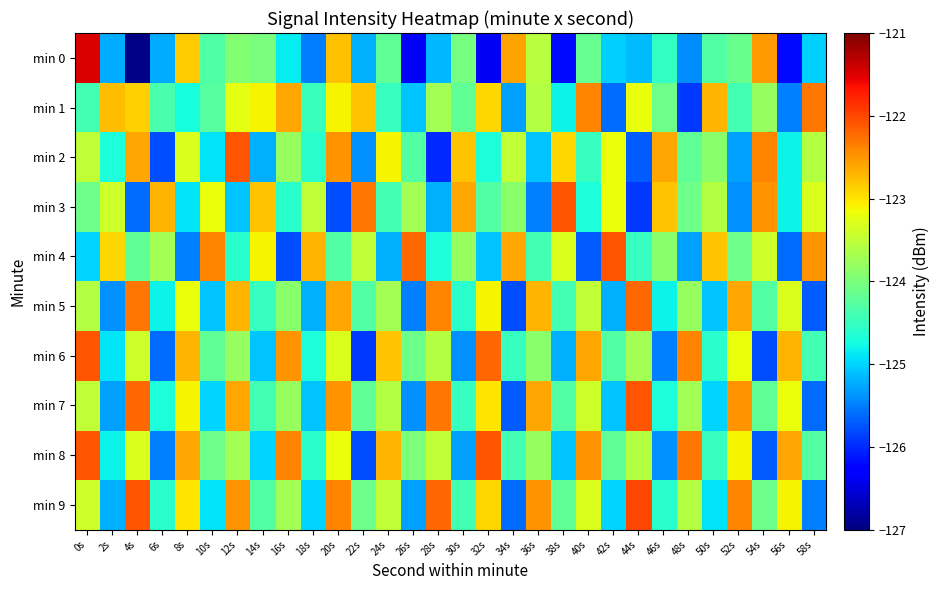

What is the difference between the highest and lowest values at 18s?

2.8